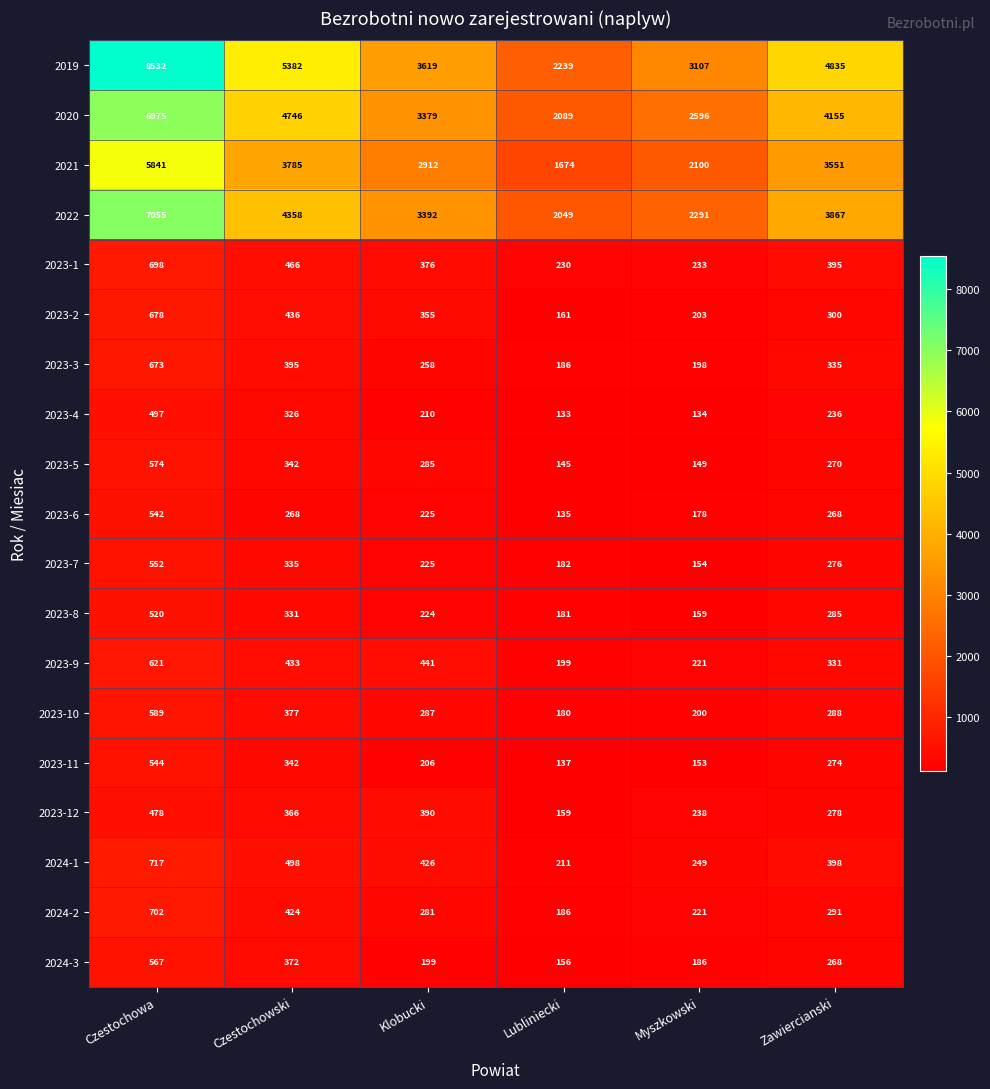

Between Czestochowski and Zawiercianski, which series saw the biggest shift?

2020